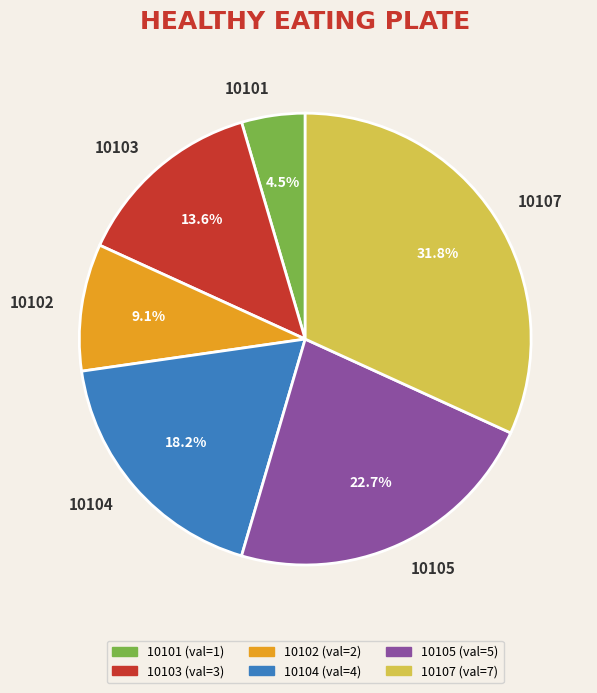

Rank the categories by value from lowest to highest.

10101, 10102, 10103, 10104, 10105, 10107